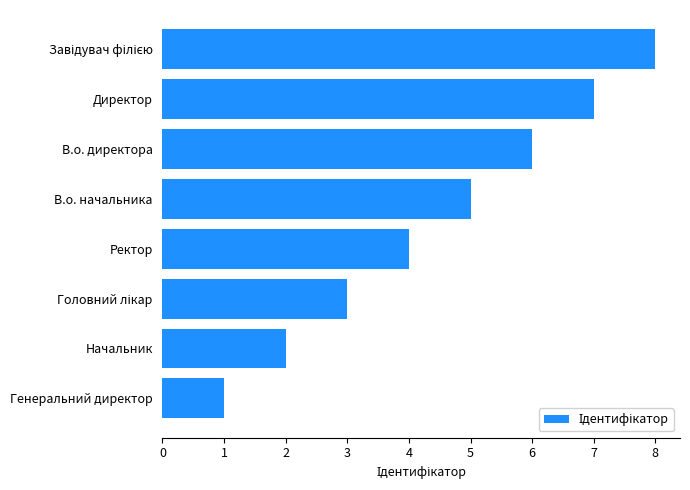

The value at Ректор is 4. True or false?

True